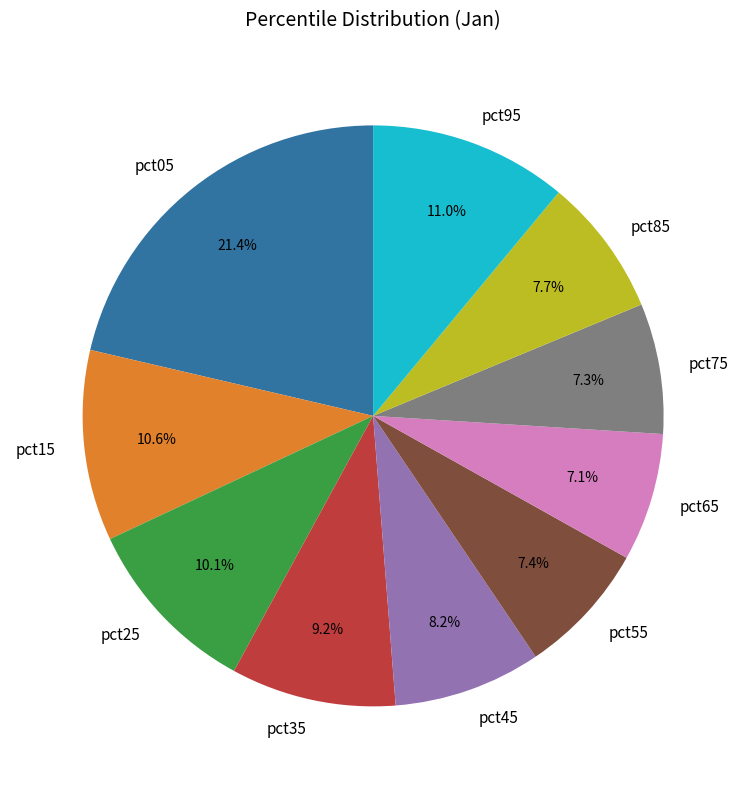

Combined, do pct75 and pct65 account for over 50%?

No